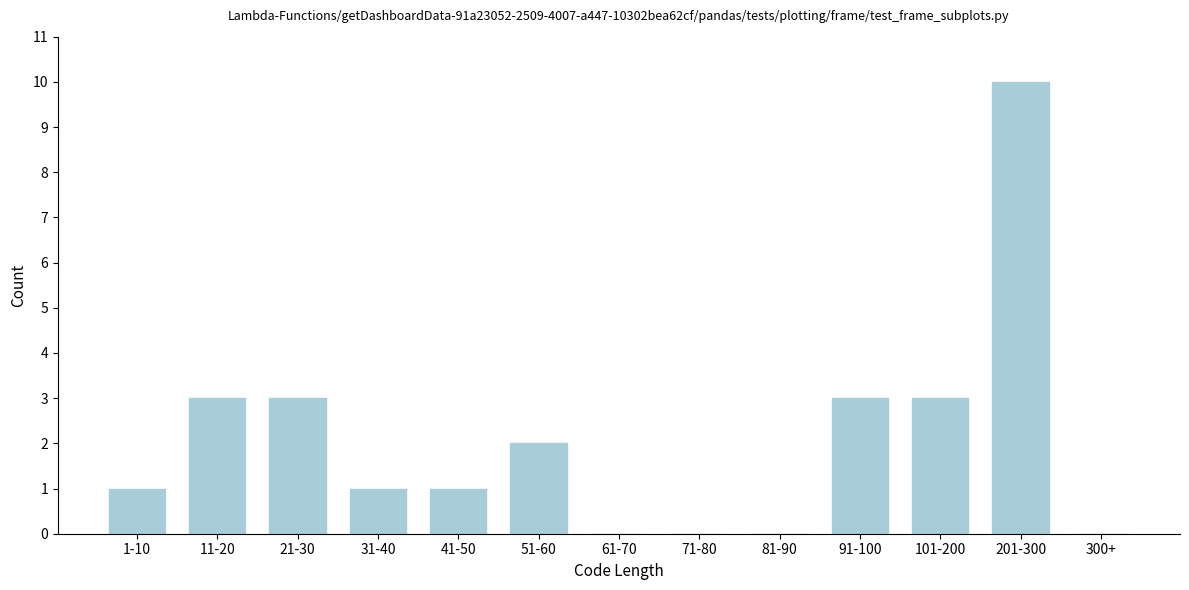

Reading left to right, what are all the values shown in this chart?

1-10=1	11-20=3	21-30=3	31-40=1	41-50=1	51-60=2	61-70=0	71-80=0	81-90=0	91-100=3	101-200=3	201-300=10	300+=0